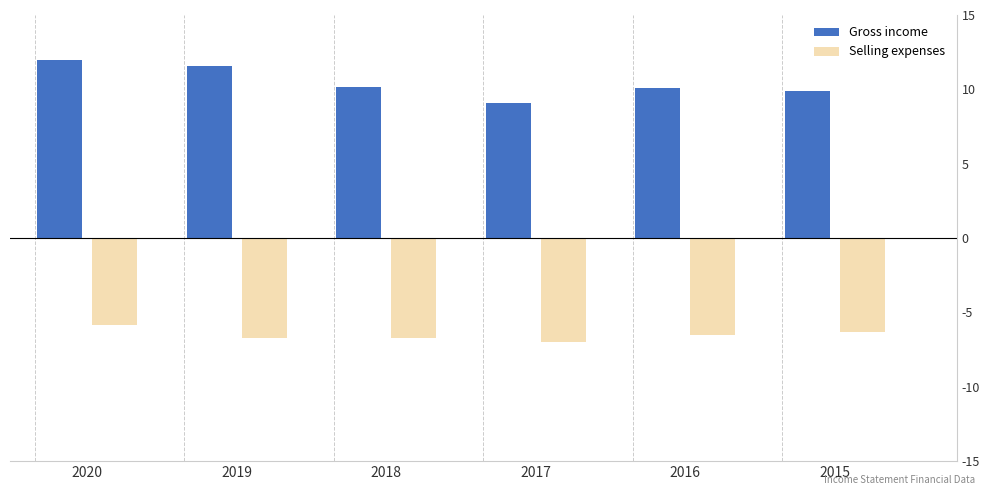

How many values in the Selling expenses series are below -6?

5